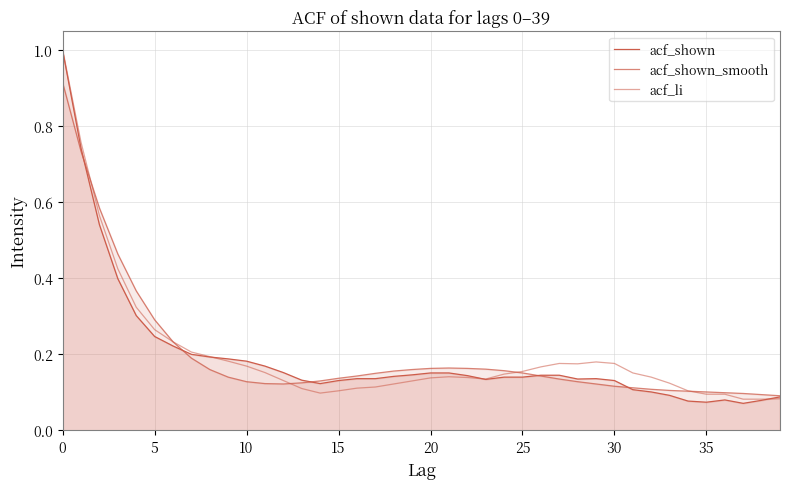

Does the chart display data point markers on the line(s)?

No